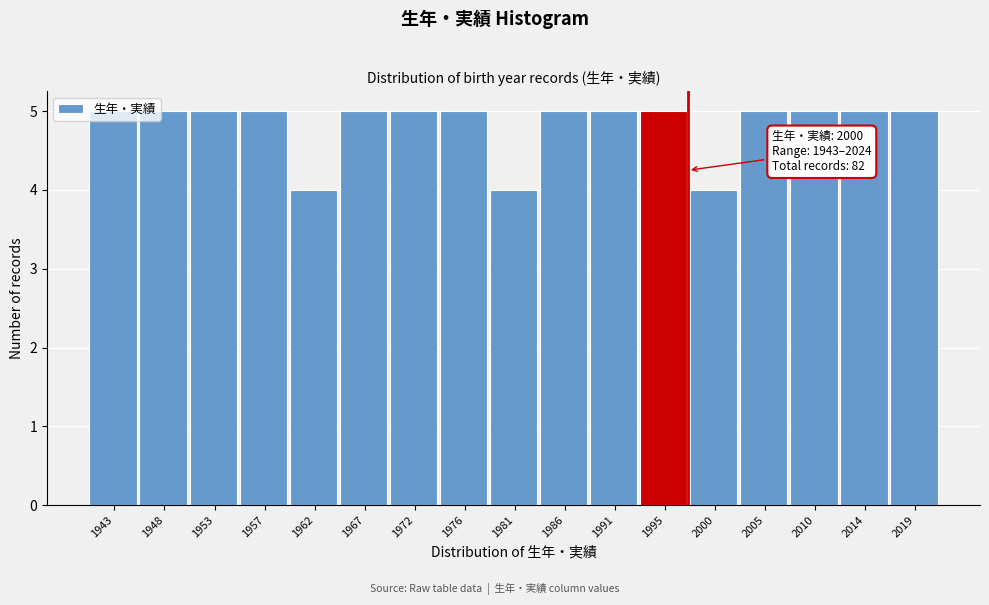

What is the value of the 14th bar from the left?

5